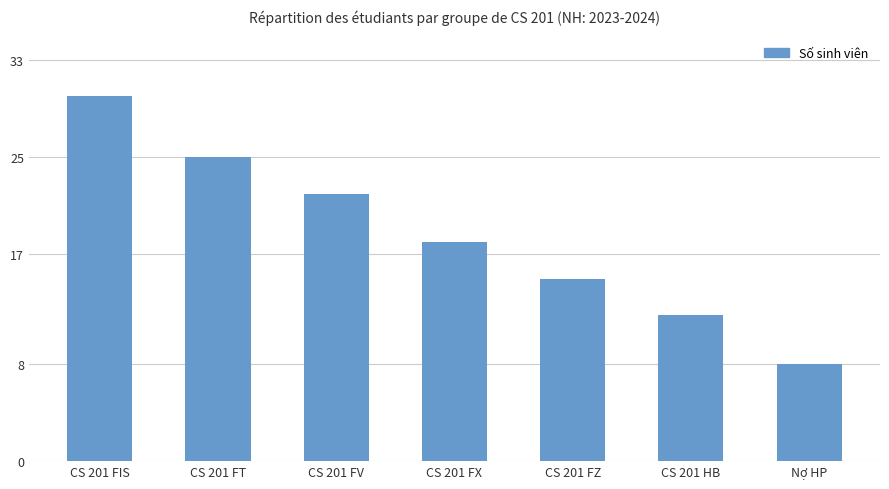

List the labels in order of value, largest first.

CS 201 FIS, CS 201 FT, CS 201 FV, CS 201 FX, CS 201 FZ, CS 201 HB, Nợ HP